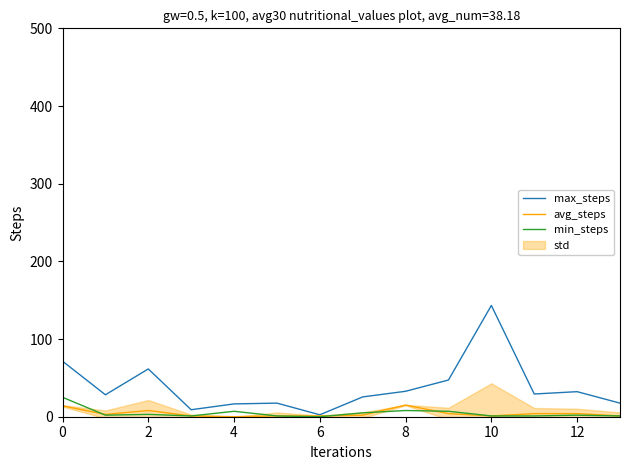

Which series has the widest spread of values?

max_steps